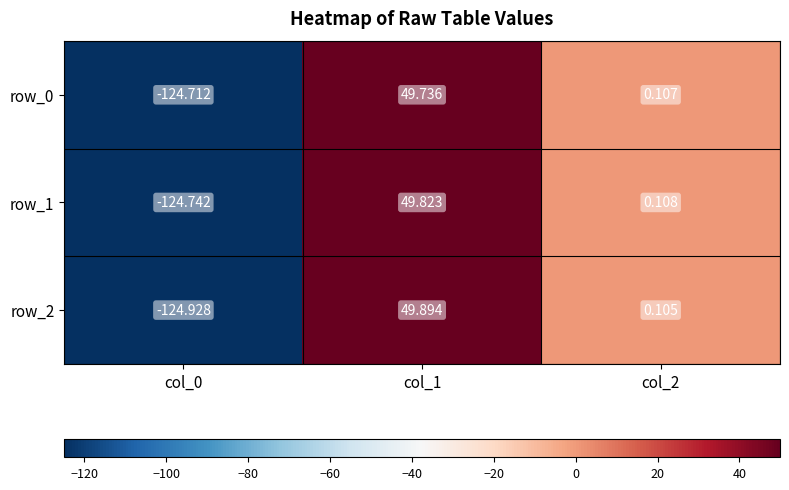

At which category is the sum across all series the highest?

col_1